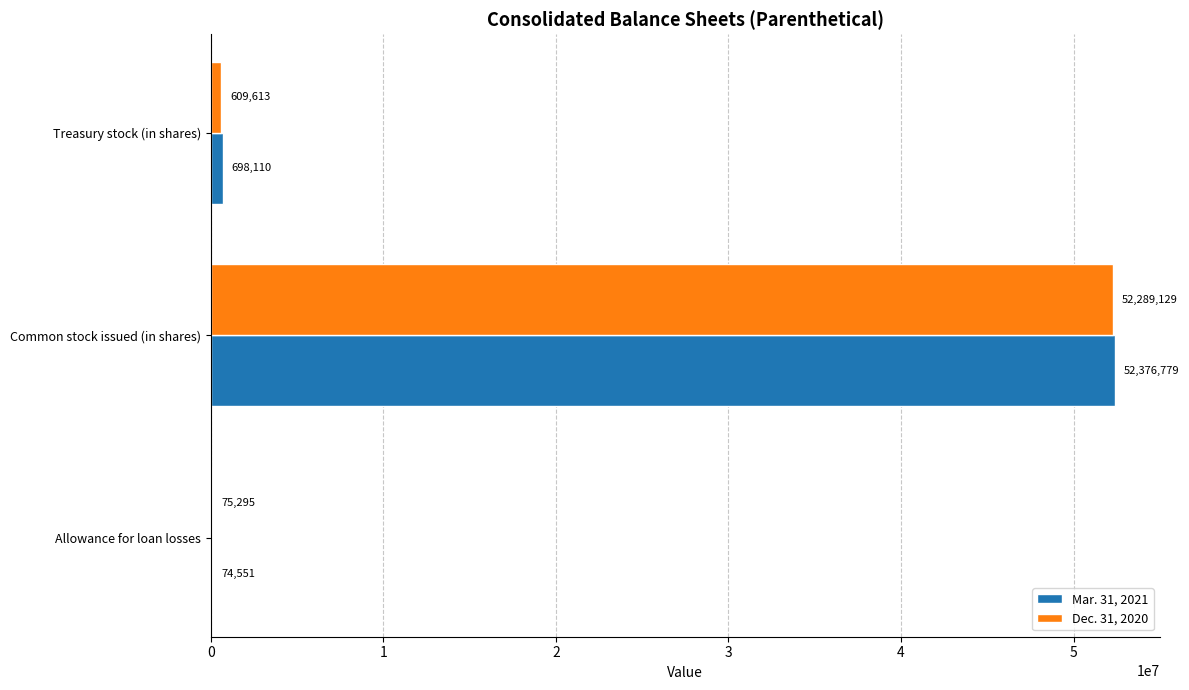

What is the highest value of the Mar. 31, 2021 series?

52376779